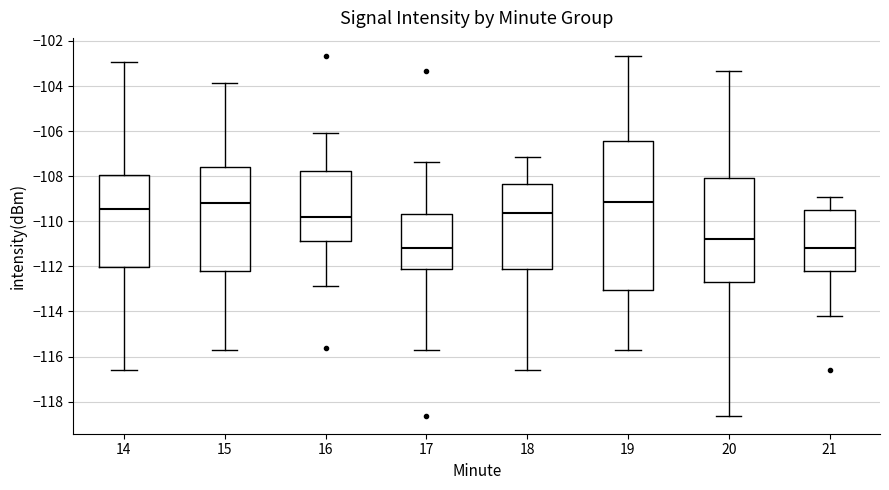

Comparing the boxes themselves (not the whiskers), which one is the tallest?

19